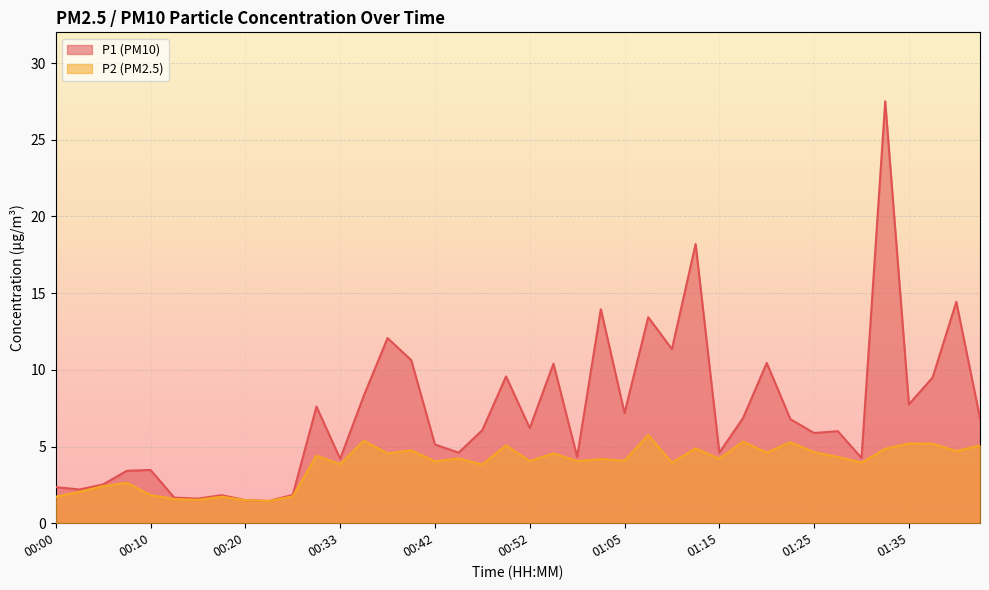

True or false: P2 and P1 intersect in this chart.

False